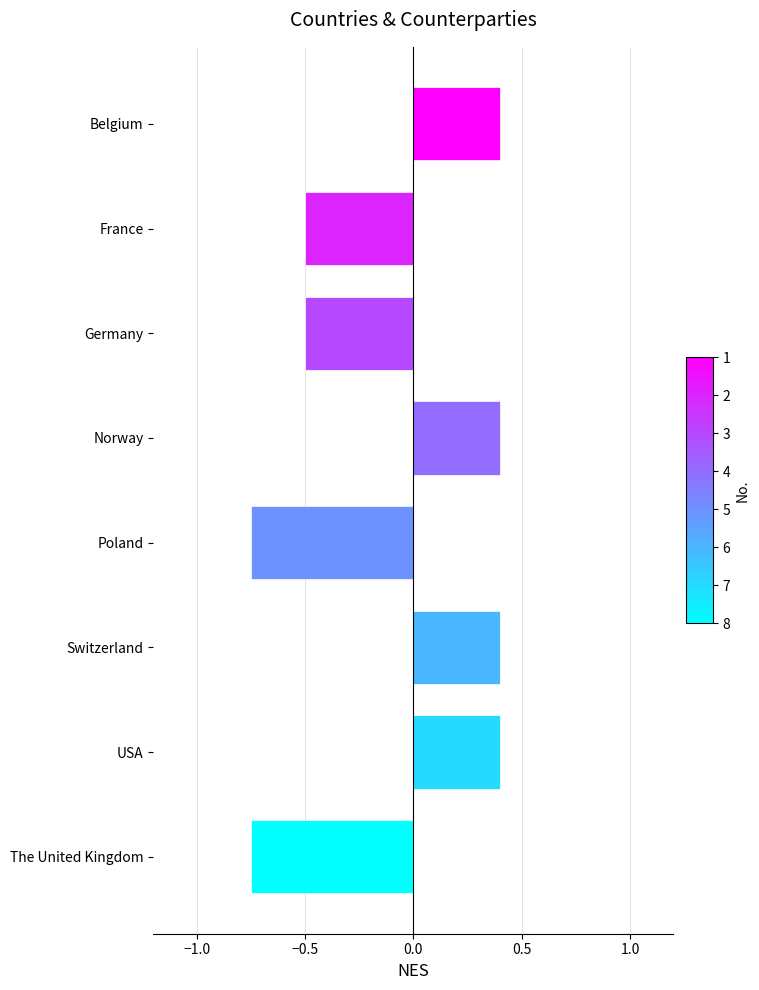

Count the number of data series in this chart.

1